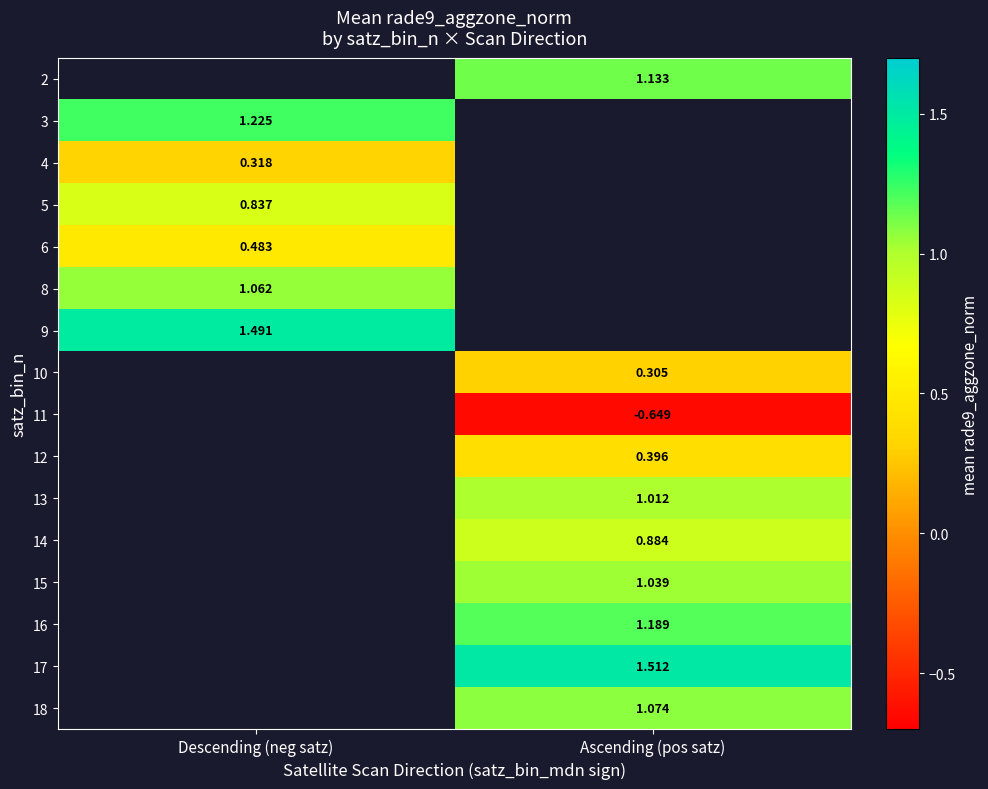

What is the spread (max minus min) of values at Ascending (pos satz)?

2.2